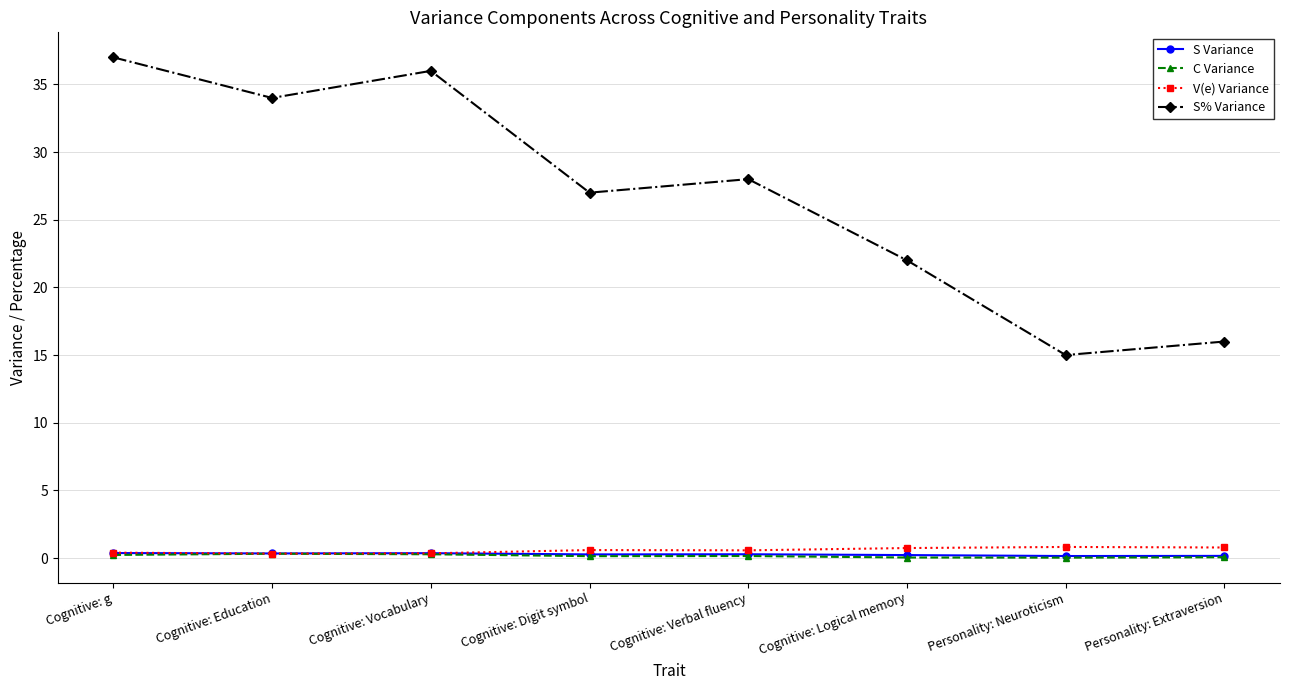

True or false: C Variance and S% Variance intersect in this chart.

False